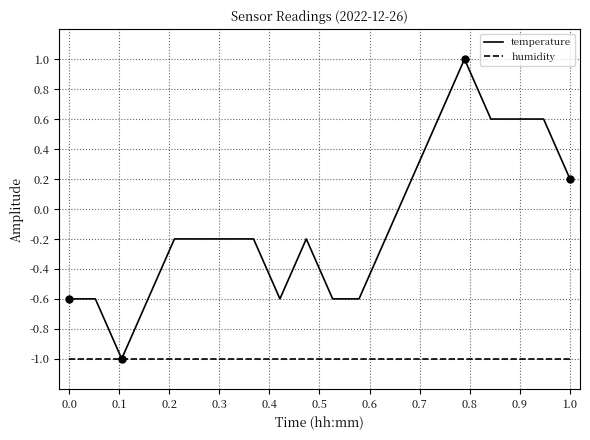

Which series has the largest total across all categories?

temperature